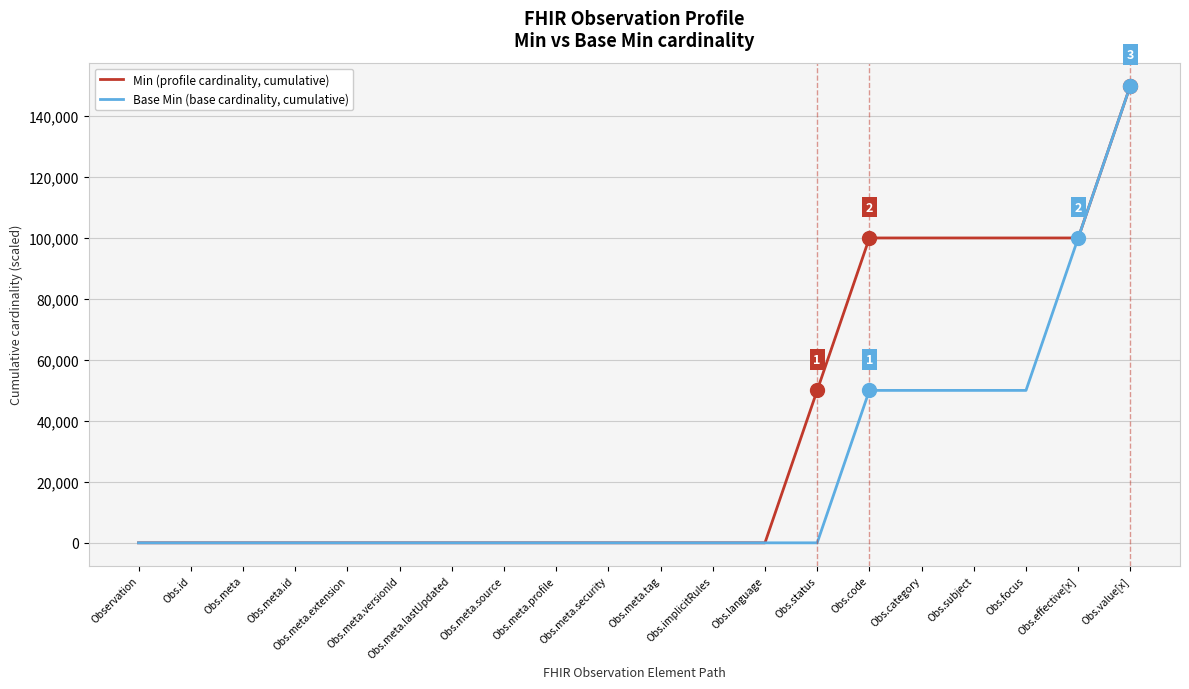

What is the difference between the second highest and second lowest values in the Base Min (base cardinality, cumulative) series?

100000